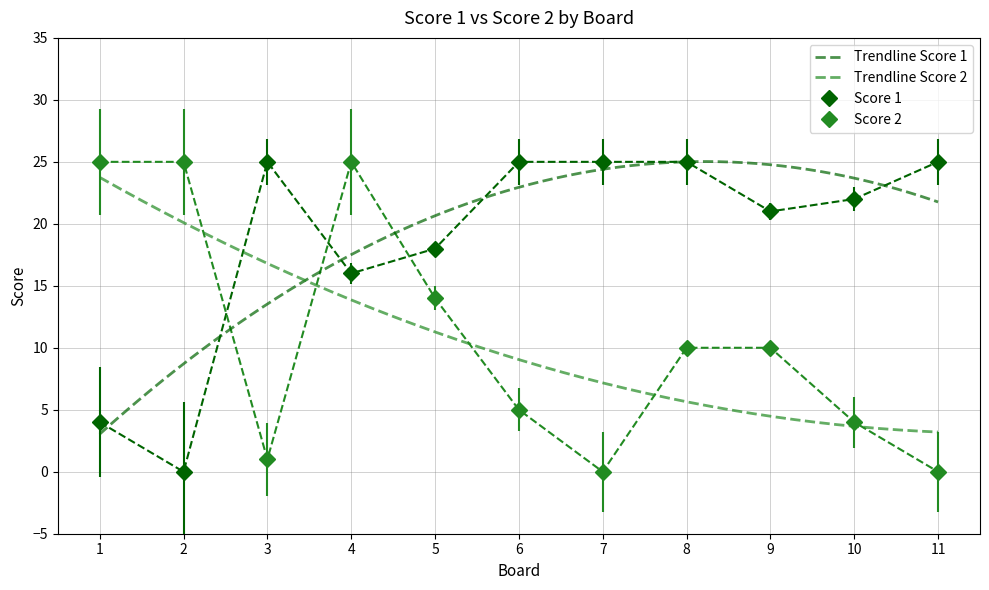

What is the difference between the highest and lowest values at 6?

20